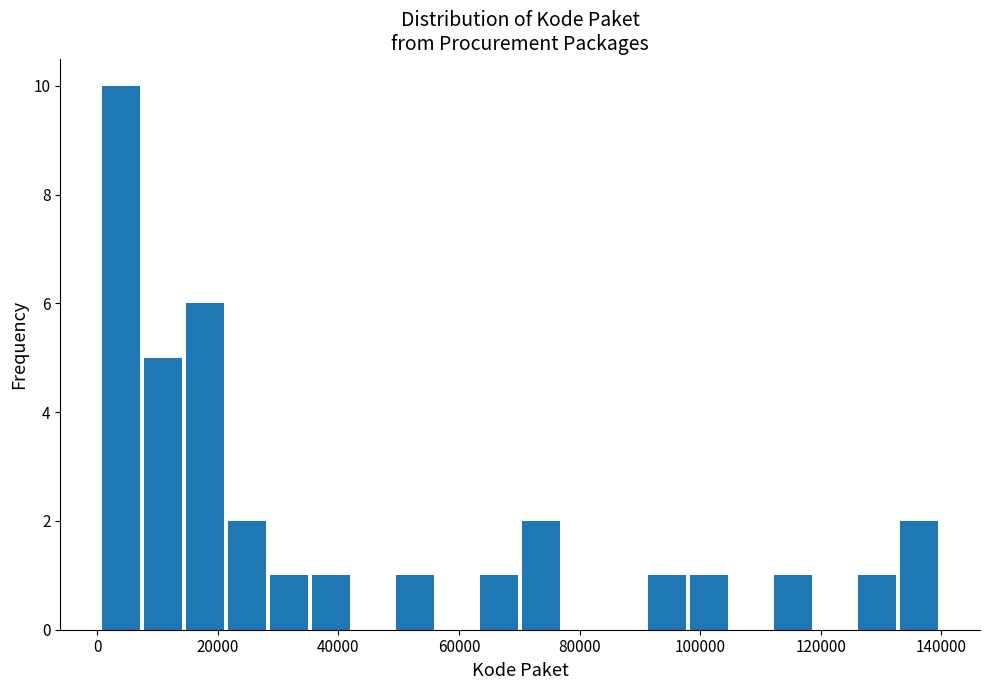

Read against the x-axis, roughly where is the centre of the tallest bar?

4000